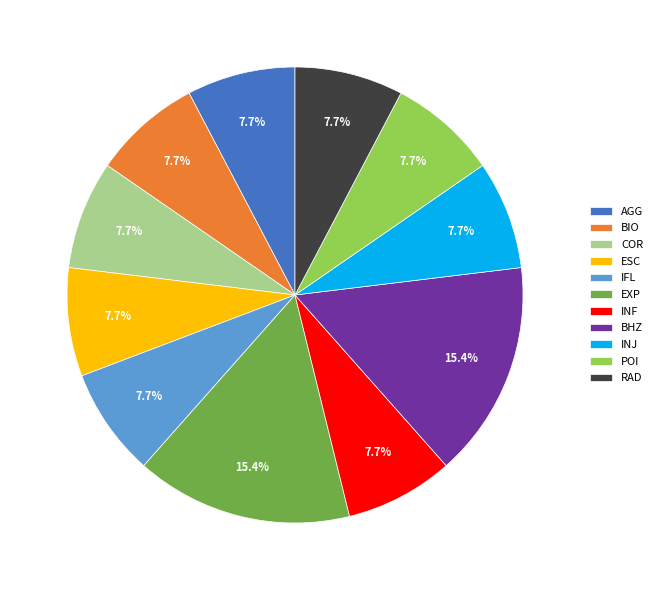

What is the ratio of the value at ESC to the value at INF?

1.0